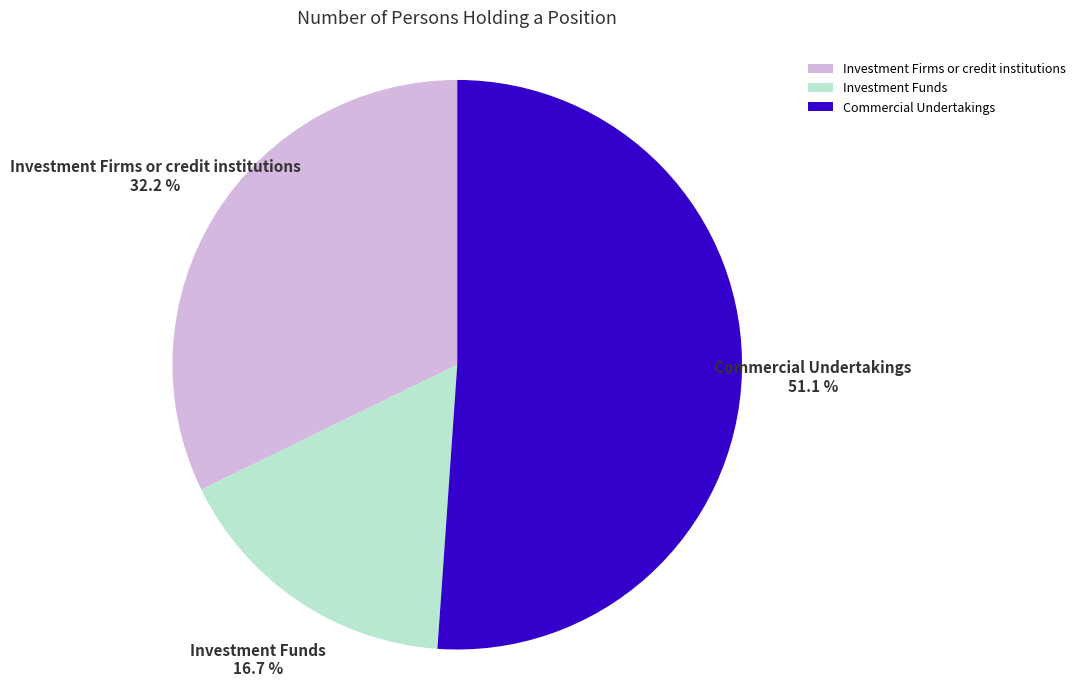

Does Investment Firms or credit institutions represent more than half of the total?

No